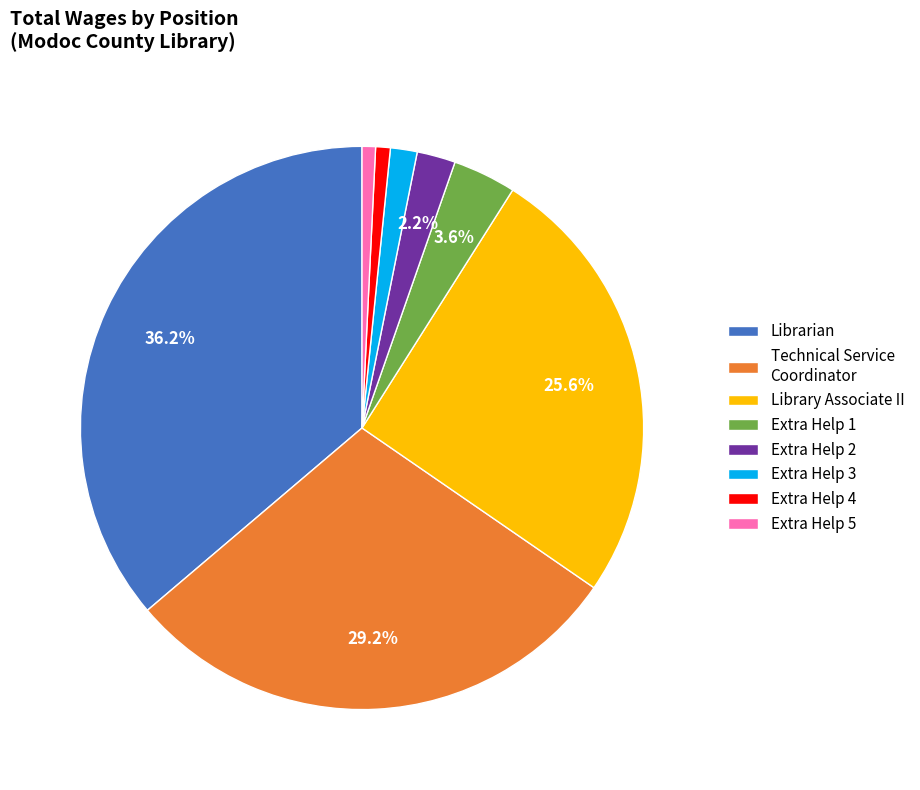

Approximately how many times larger is the value at Extra Help 3 compared to Extra Help 2?

0.7